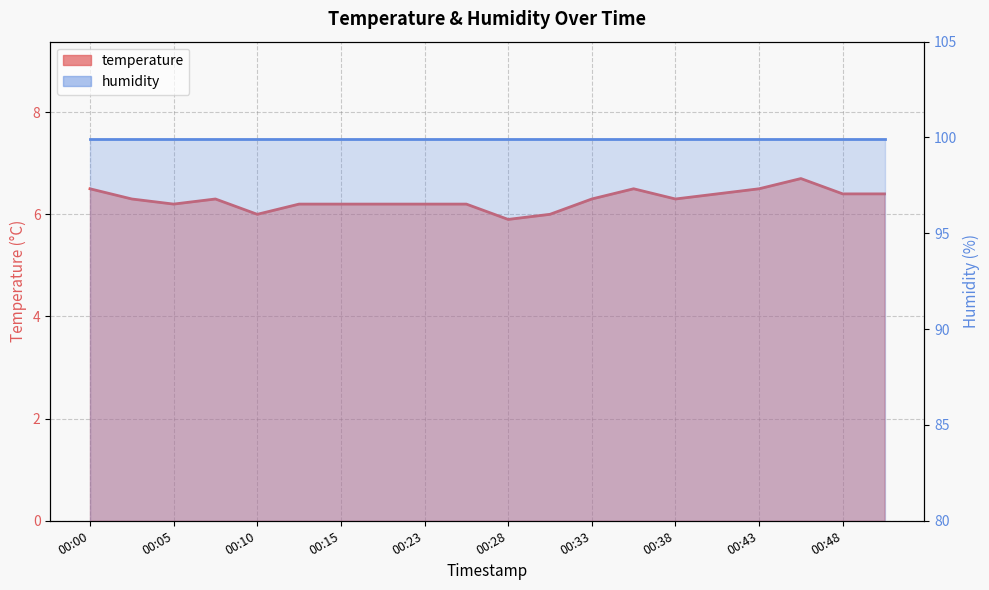

Count the number of values greater than 6.

17